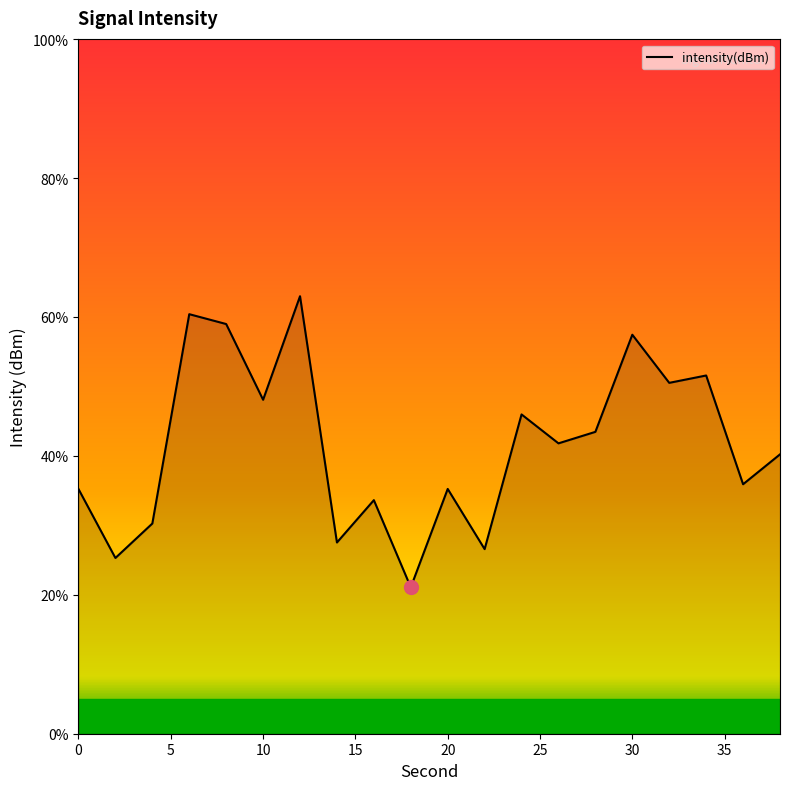

What is the minimum value shown in the chart?

21.1